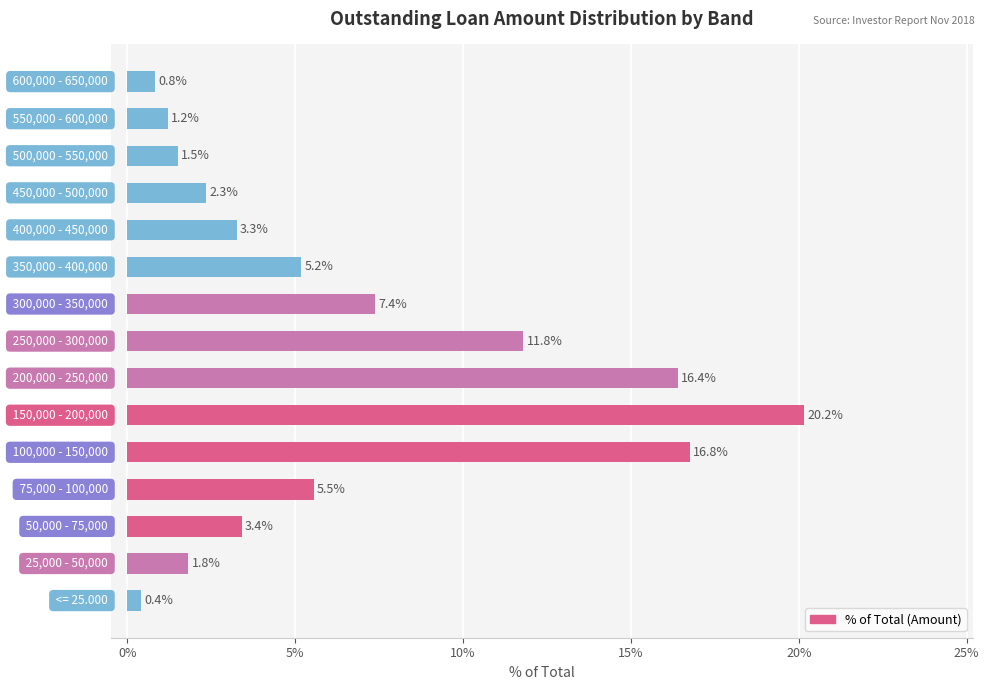

What is the smallest value displayed?

0.4